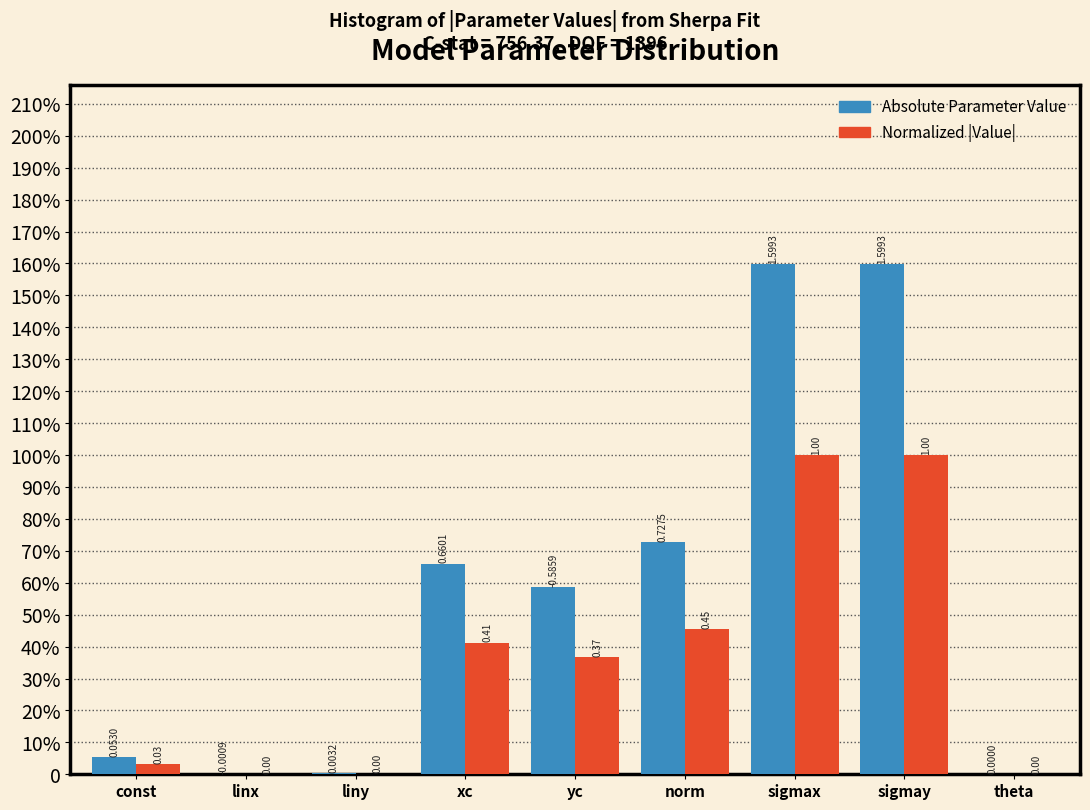

What are all the series names shown in the legend?

Absolute Parameter Value, Normalized |Value|